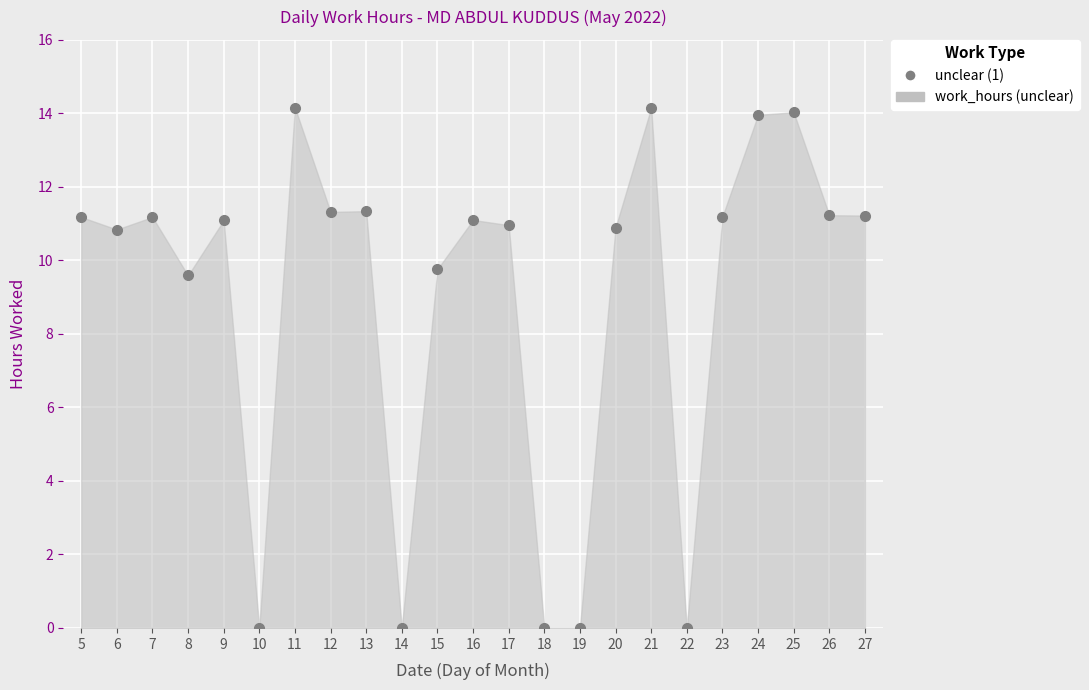

The chart shows a value of 15.0 at 17. True or false?

False